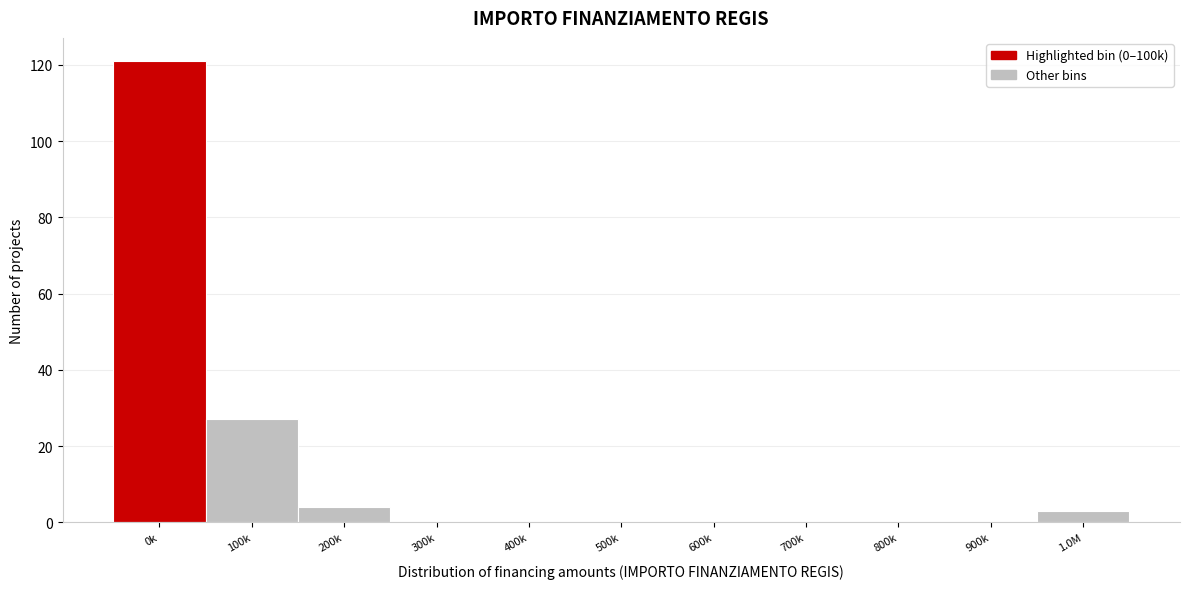

Reading right to left, list all the values displayed in this chart.

1.0M=3	900k=0	800k=0	700k=0	600k=0	500k=0	400k=0	300k=0	200k=4	100k=27	0k=121